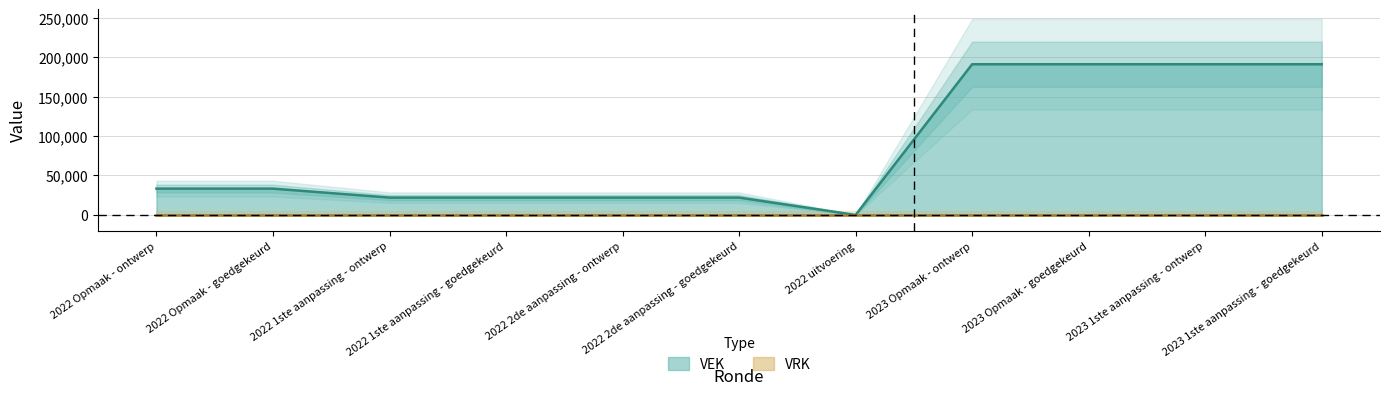

The chart shows a value of 39572 at 2022 1ste aanpassing - ontwerp. True or false?

False